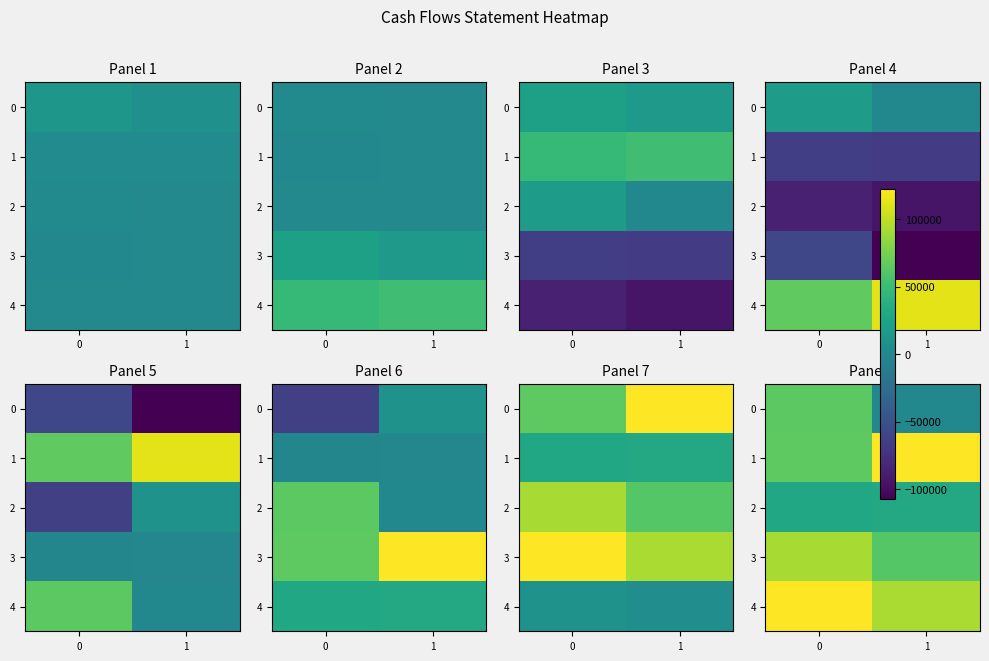

At 0, list the series in order from largest to smallest.

4, 3, 1, 0, 2